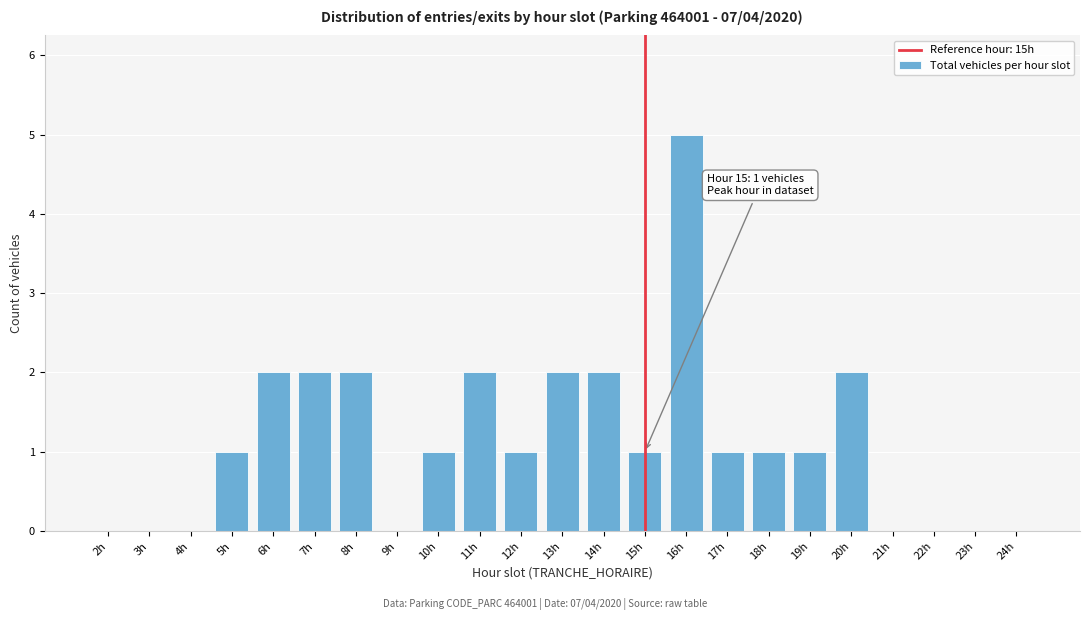

Reading right to left, what are all the values shown in this chart?

24h=0	23h=0	22h=0	21h=0	20h=2	19h=1	18h=1	17h=1	16h=5	15h=1	14h=2	13h=2	12h=1	11h=2	10h=1	9h=0	8h=2	7h=2	6h=2	5h=1	4h=0	3h=0	2h=0